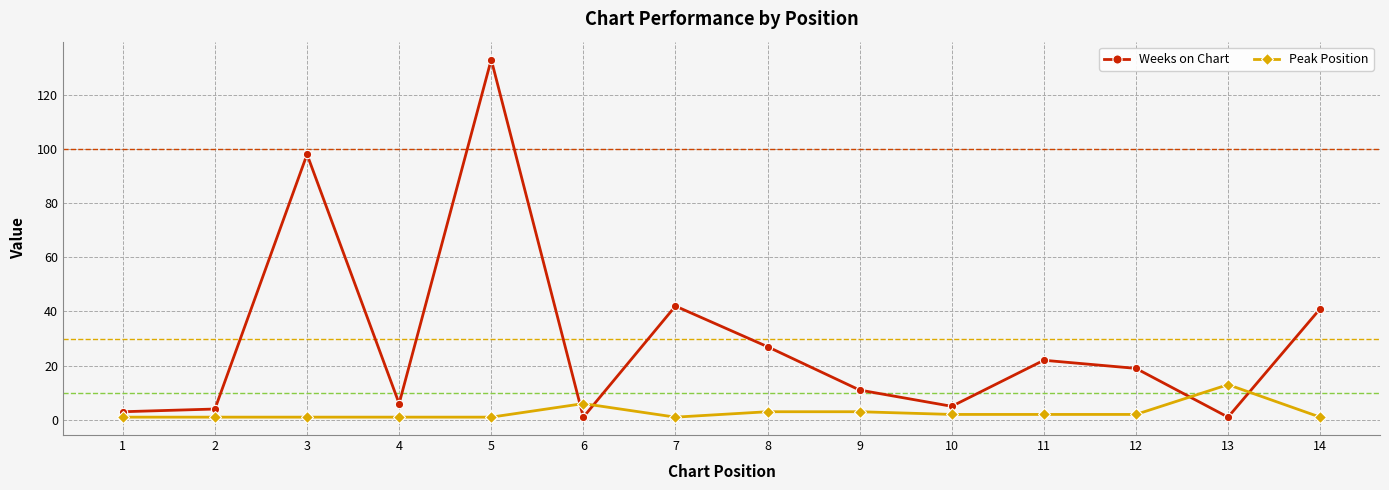

Which series changed the most between 7 and 13?

Weeks on Chart